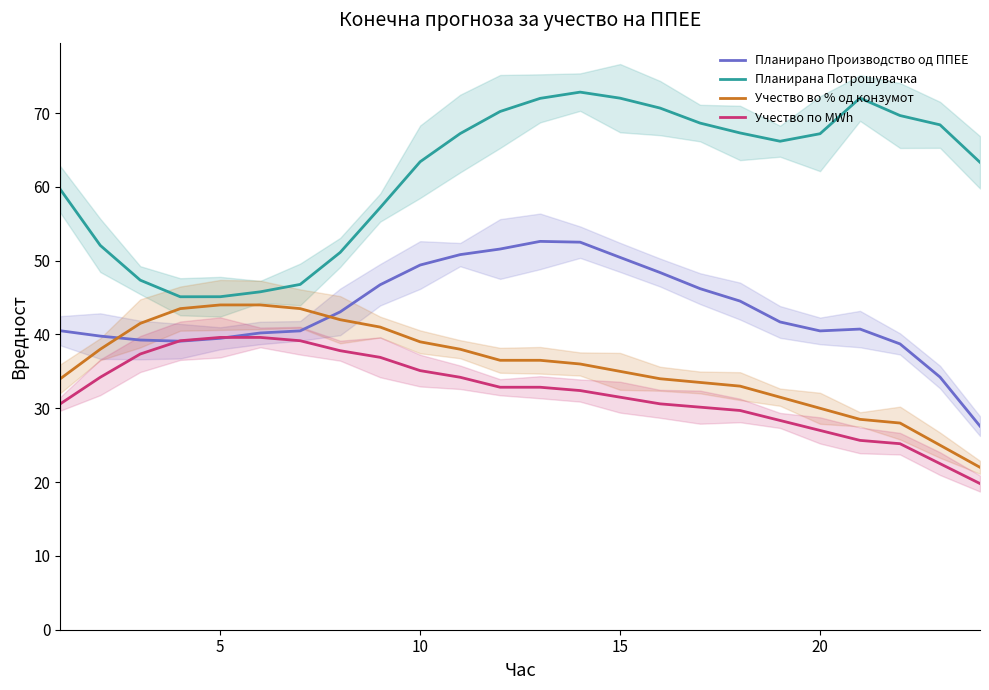

How many distinct data groups are displayed?

4